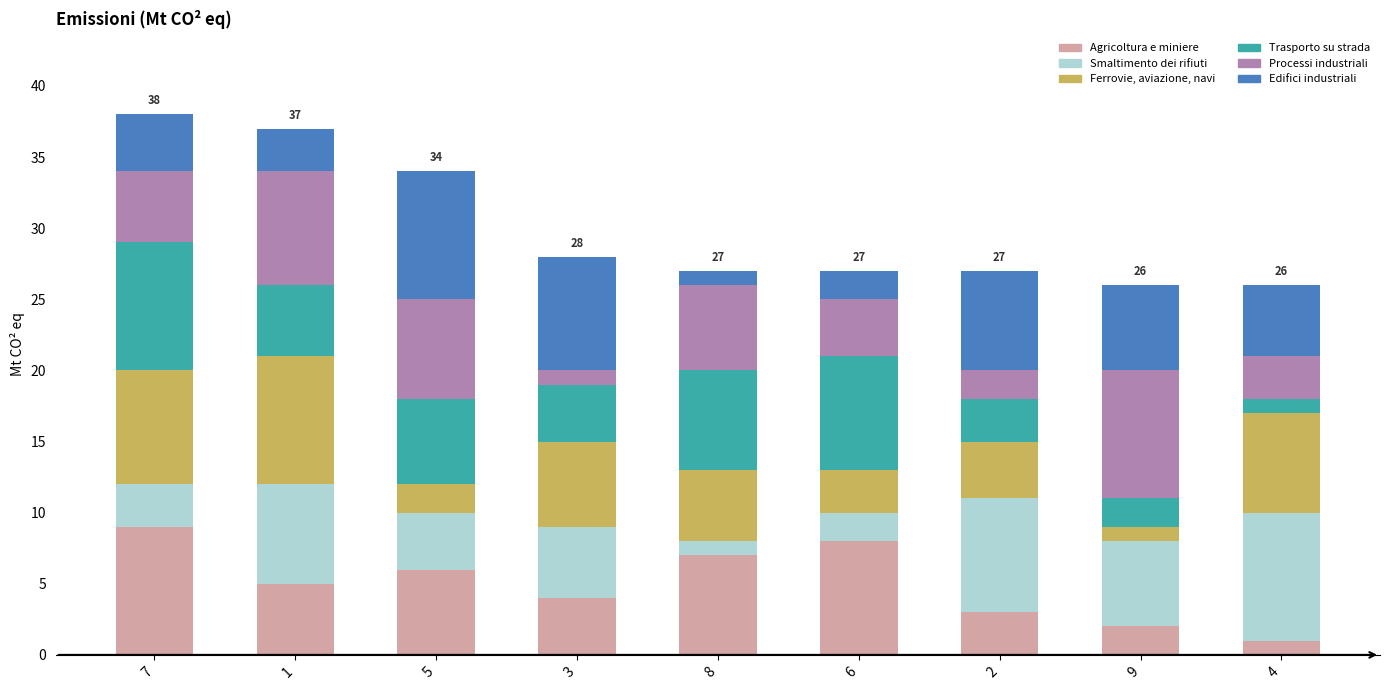

Is it true that Agricoltura e miniere equals 4 at 5?

False